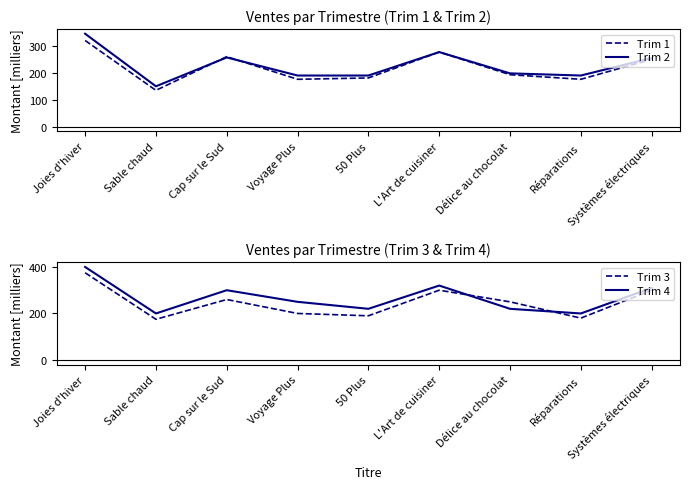

How many data points in Trim 1 are less than 193?

4